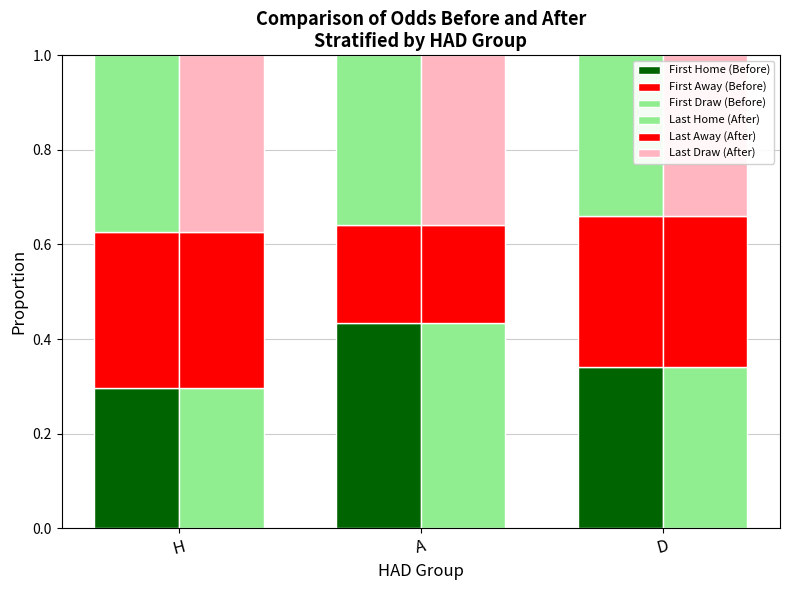

What are all the series names shown in the legend?

First Home (Before), First Away (Before), First Draw (Before), Last Home (After), Last Away (After), Last Draw (After)